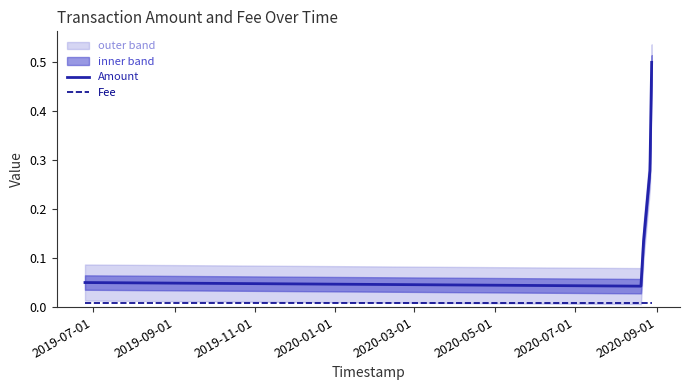

True or false: Amount and Fee intersect in this chart.

False